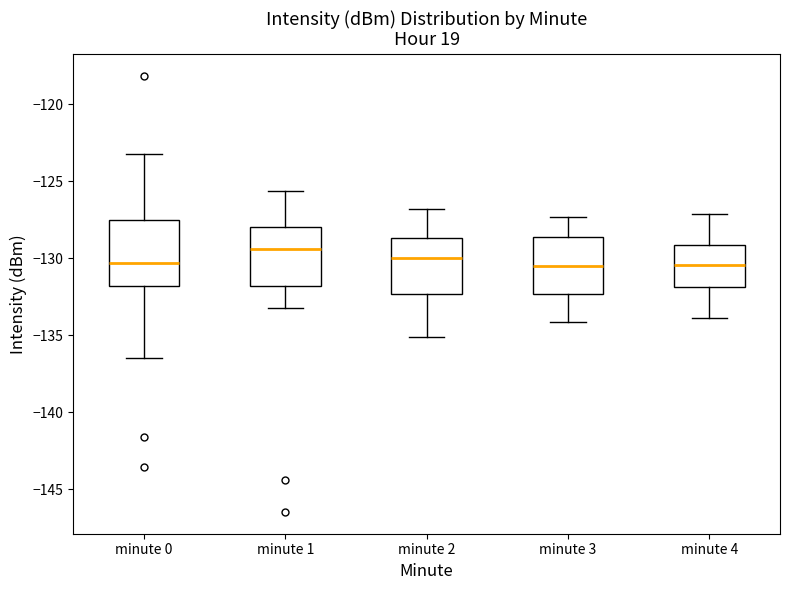

Reading left to right, read every box against the y-axis: the position of its median line, the range the box covers, and the ends of its whiskers. The values are not printed on the chart, so give them approximately, as read against the axis.

minute 0: median -130.5, box -132.0 to -127.5, whiskers -136.5 to -123.0
minute 1: median -129.5, box -132.0 to -128.0, whiskers -133.0 to -125.5
minute 2: median -130.0, box -132.5 to -128.5, whiskers -135.0 to -127.0
minute 3: median -130.5, box -132.5 to -128.5, whiskers -134.0 to -127.5
minute 4: median -130.5, box -132.0 to -129.0, whiskers -134.0 to -127.0